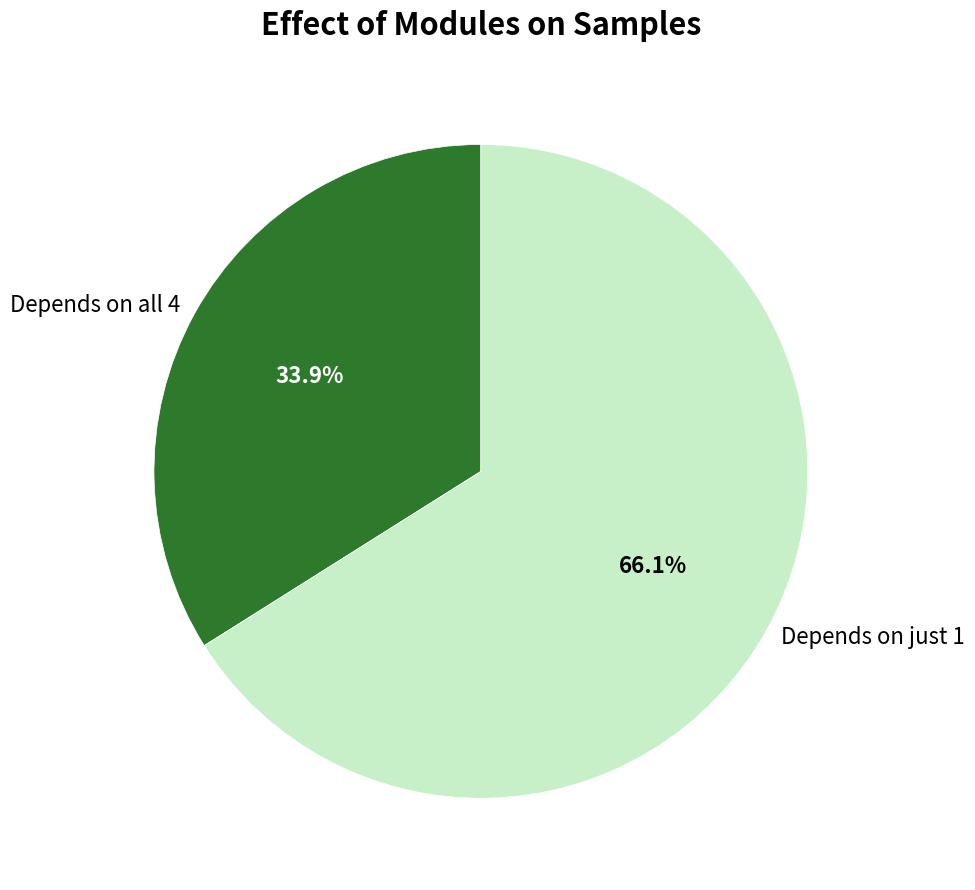

Is there any slice that represents more than half of the pie?

Yes